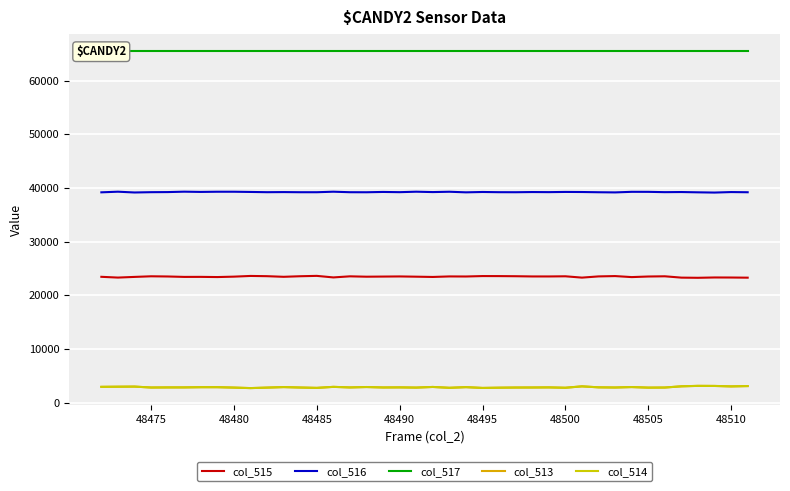

Reading right to left, extract all data points from this chart.

col_515: 23272	23300	23309	23249	23280	23529	23489	23379	23570	23508	23282	23529	23499	23500	23542	23564	23571	23491	23504	23406	23456	23502	23478	23453	23521	23319	23607	23540	23433	23549	23594	23463	23386	23422	23415	23494	23529	23414	23290	23432
col_516: 39195	39228	39135	39180	39234	39211	39269	39273	39165	39195	39238	39253	39215	39232	39198	39205	39243	39178	39287	39226	39295	39209	39250	39193	39201	39295	39198	39199	39225	39205	39250	39289	39289	39255	39300	39225	39207	39151	39296	39180
col_517: 65535	65535	65535	65535	65535	65535	65535	65535	65535	65535	65535	65535	65535	65535	65535	65535	65535	65535	65535	65535	65535	65535	65535	65535	65535	65535	65535	65535	65535	65535	65535	65535	65535	65535	65535	65535	65535	65535	65535	65535
col_513: 3068	3007	3091	3106	3021	2795	2777	2883	2800	2832	3015	2753	2821	2803	2795	2766	2721	2866	2744	2903	2784	2824	2807	2889	2813	2921	2730	2796	2877	2781	2691	2783	2860	2858	2820	2816	2799	2970	2949	2923
col_514: 3067	3006	3091	3104	3021	2795	2777	2883	2800	2832	3015	2753	2820	2801	2794	2766	2720	2866	2744	2902	2784	2823	2806	2889	2813	2920	2729	2796	2877	2781	2689	2783	2859	2858	2818	2815	2799	2969	2948	2923